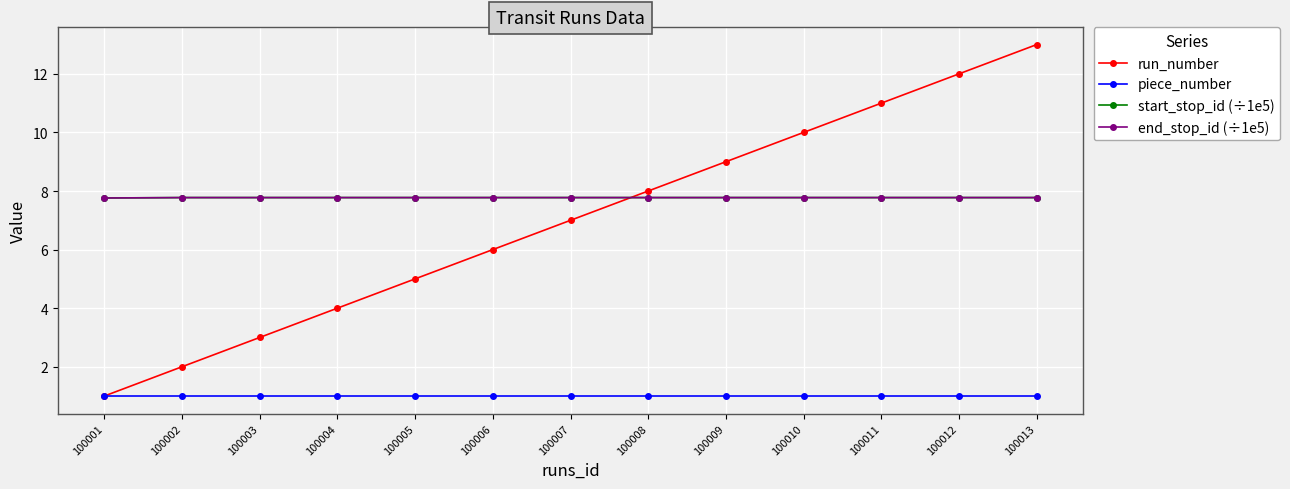

What is the value of the piece_number point at the 2nd from the left?

1.0